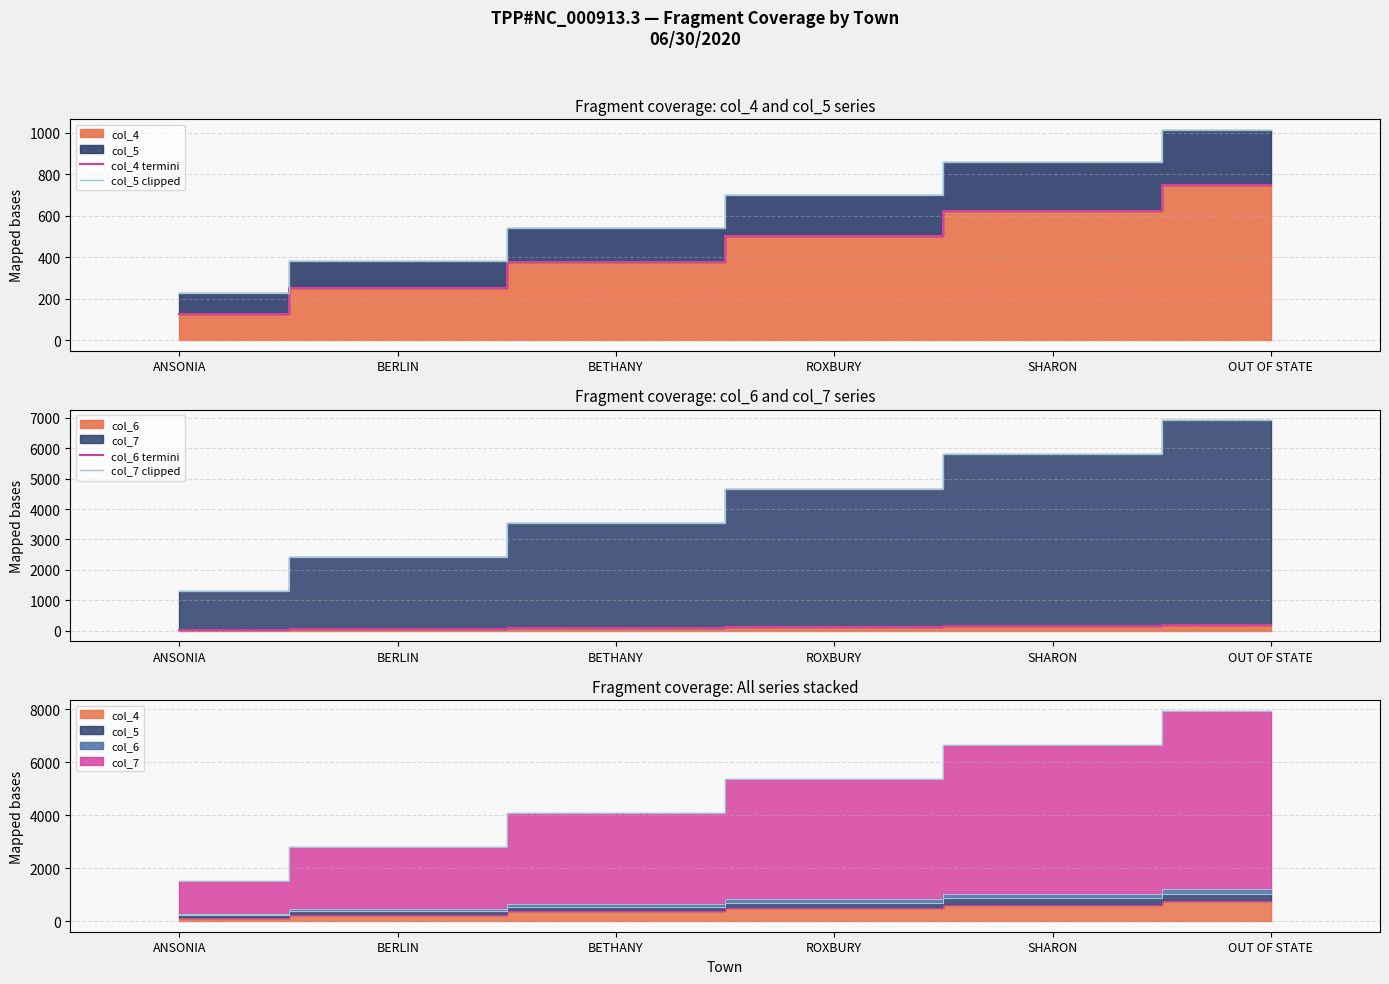

Which category has the highest value across all series?

OUT OF STATE